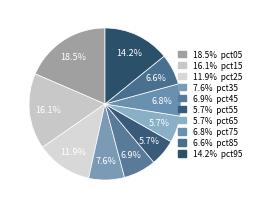

How many slices are in this pie chart?

10